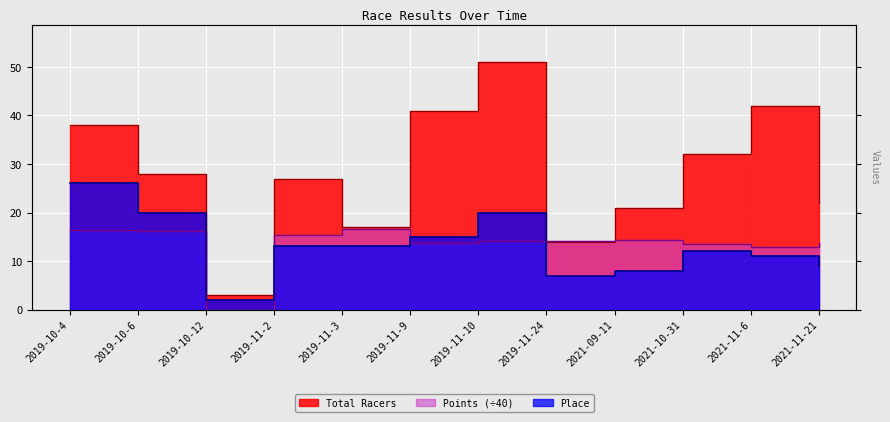

At which category does the chart reach its minimum across all series?

2019-10-12